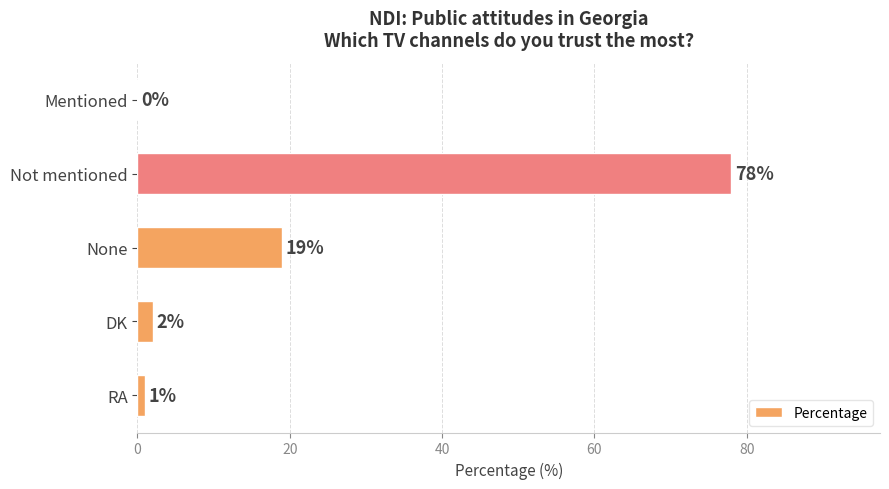

Is it true that the value at None is 5?

False